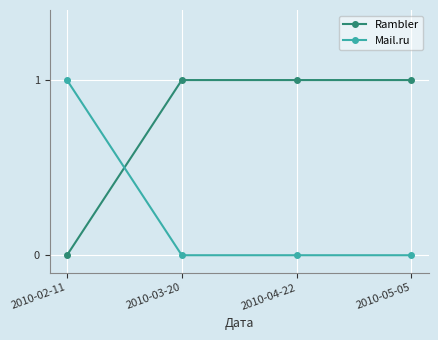

Where do Mail.ru and Rambler first cross each other?

2010-02-11 and 2010-03-20